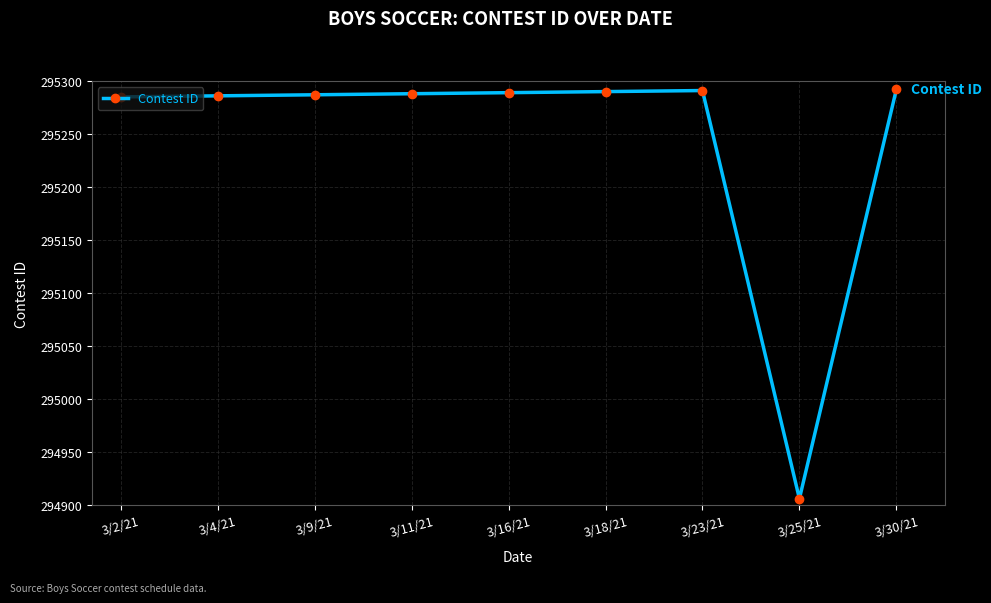

What is the label of the 1st point from the right?

3/30/21